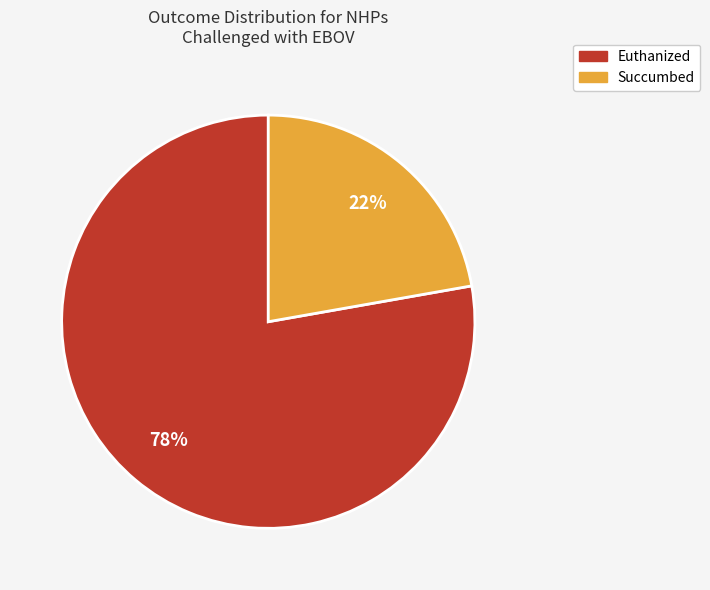

Do Euthanized and Succumbed together represent more than half of the pie?

Yes